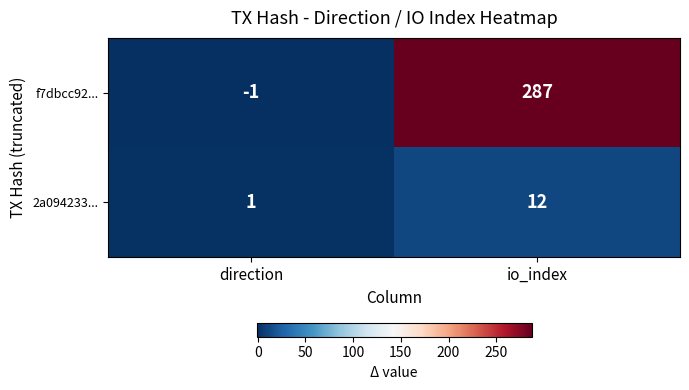

Which series has the widest spread of values?

f7dbcc92...